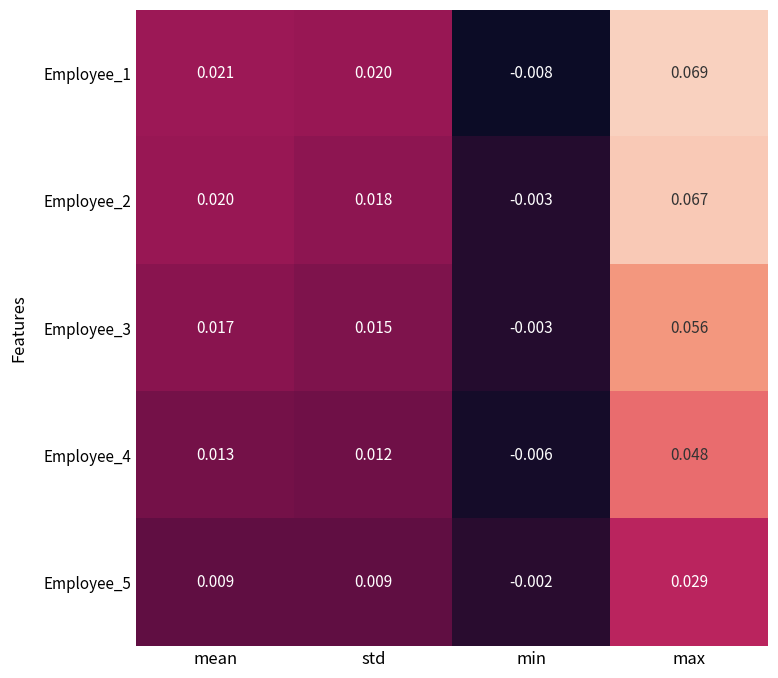

Which label corresponds to the largest value in the chart?

max